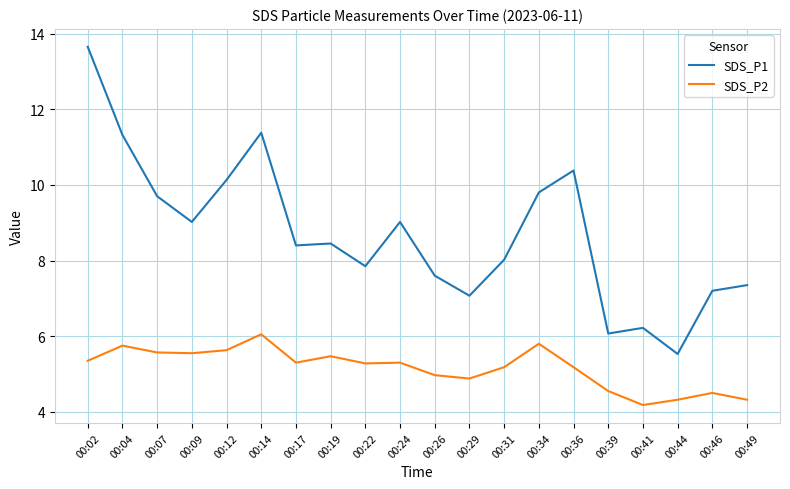

What is the total value across all series at 00:19?

13.9